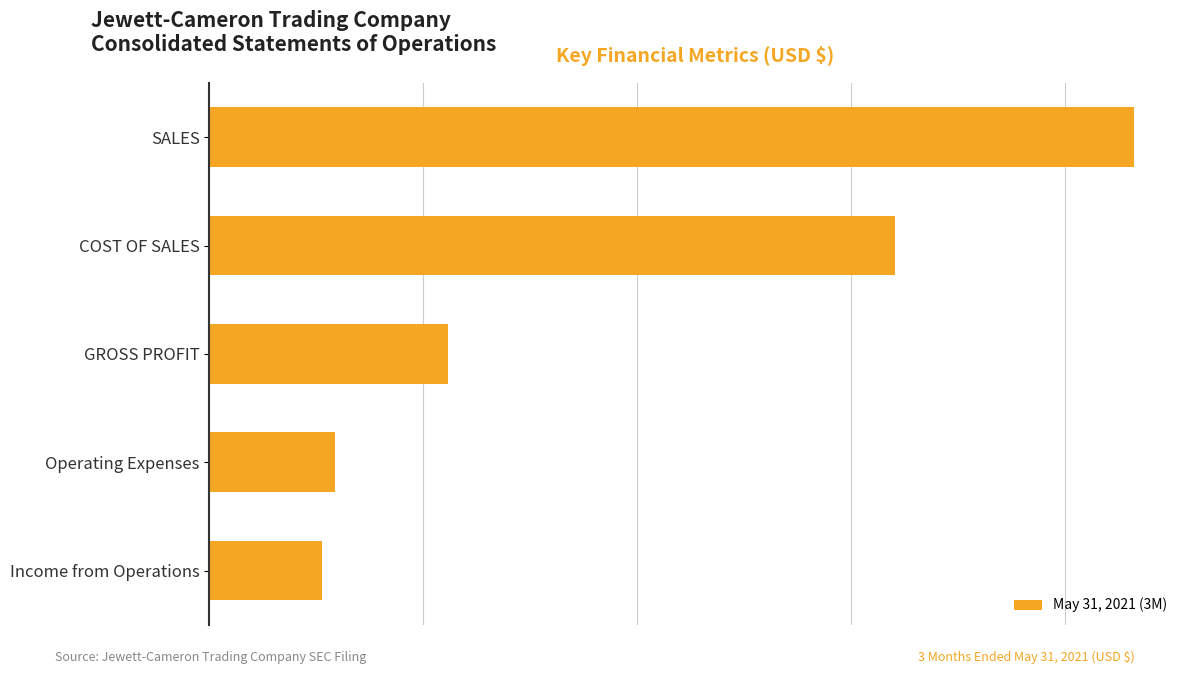

Rank the categories by value from highest to lowest.

SALES, COST OF SALES, GROSS PROFIT, Operating Expenses, Income from Operations